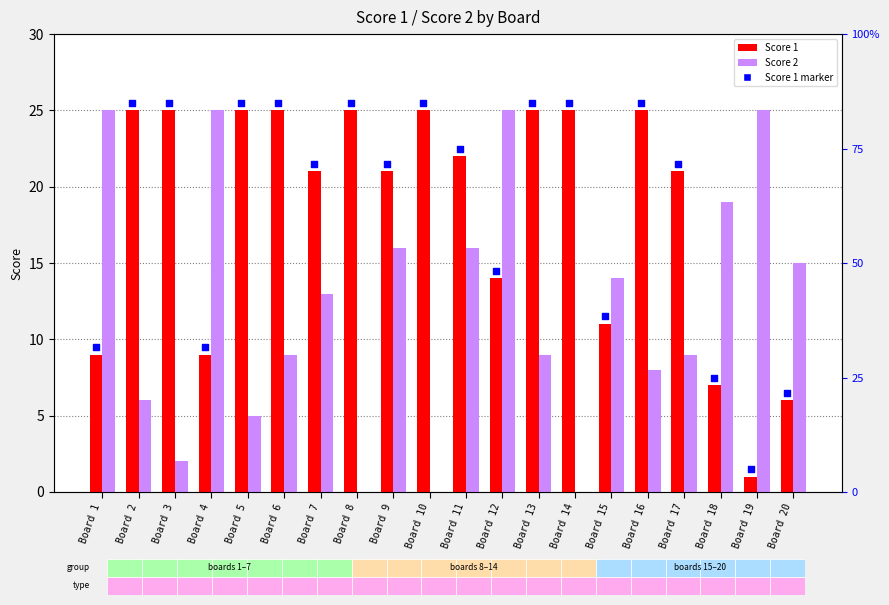

Which series reaches the maximum Y coordinate?

Score 1 marker